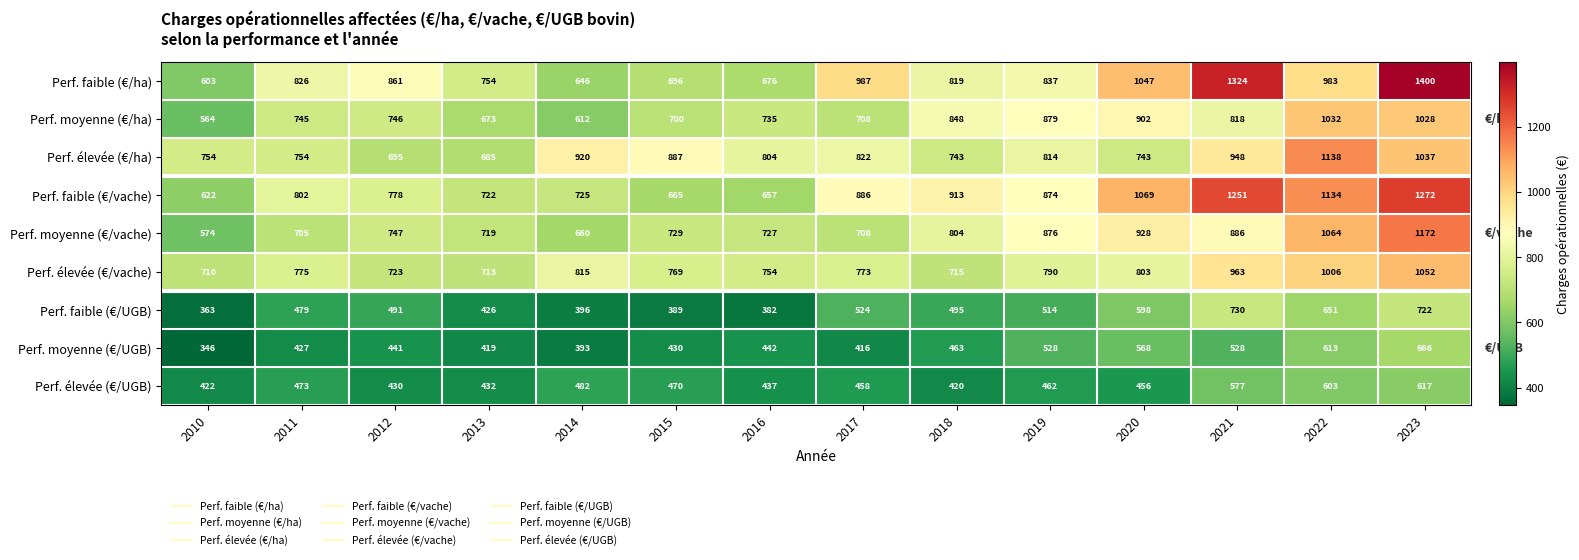

Rank the categories by Perf. moyenne (€/ha) value from highest to lowest.

2022, 2023, 2020, 2019, 2018, 2021, 2012, 2011, 2016, 2017, 2015, 2013, 2014, 2010